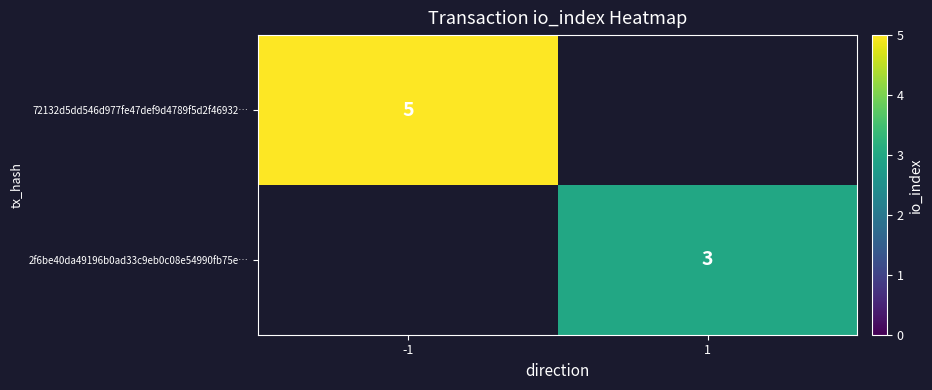

The value of 2f6be40da49196b0ad33c9eb0c08e54990fb75e… at 1 is 3. True or false?

True